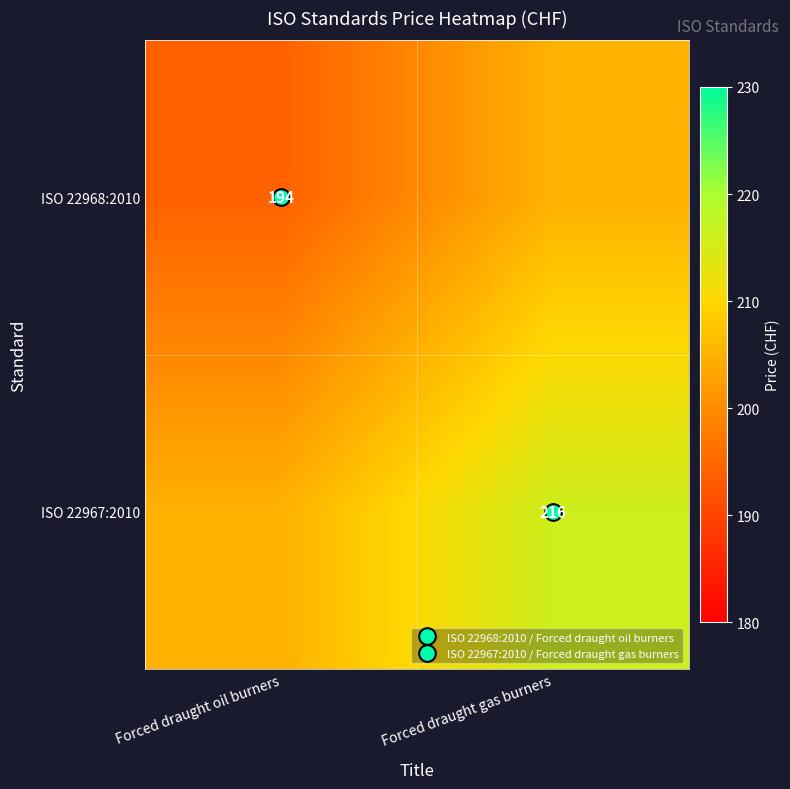

What value does the ISO 22967:2010 series have at Forced draught oil burners?

205